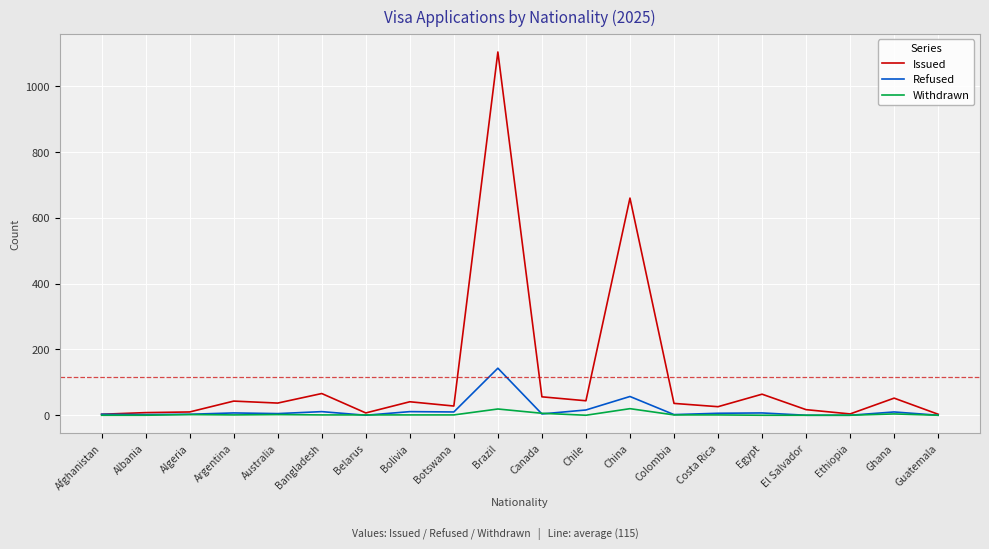

Rank the series by their maximum value, from lowest to highest.

Withdrawn, Refused, Issued